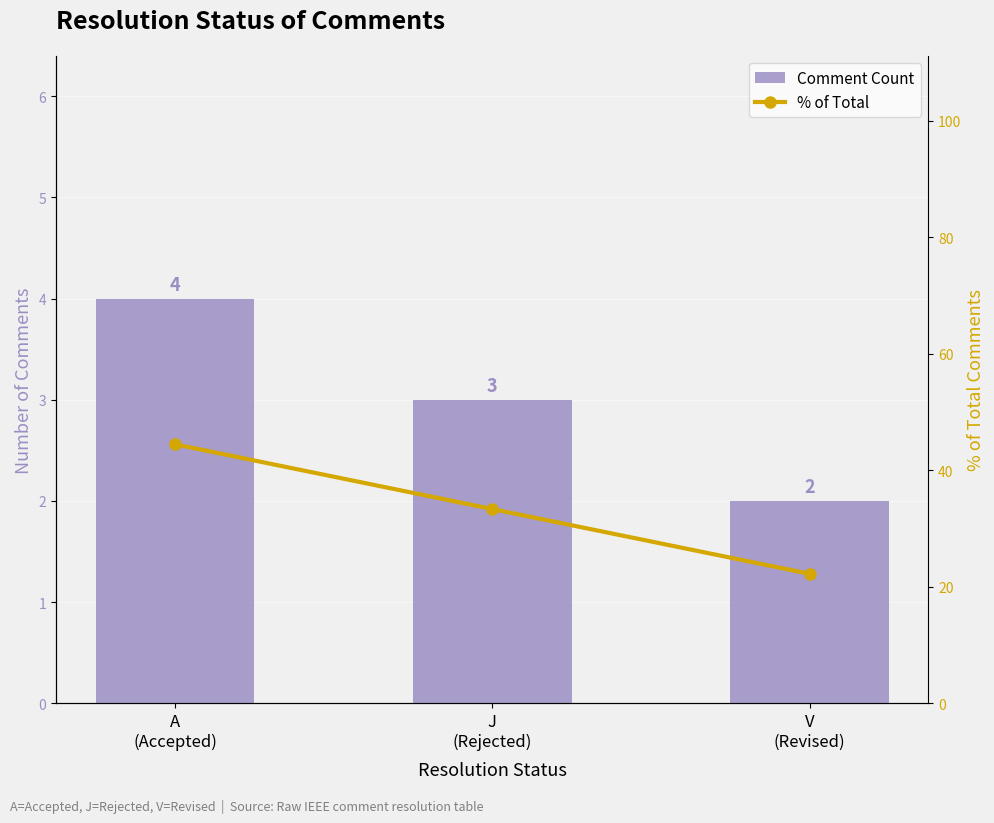

What are all the series names shown in the legend?

Comment Count, % of Total